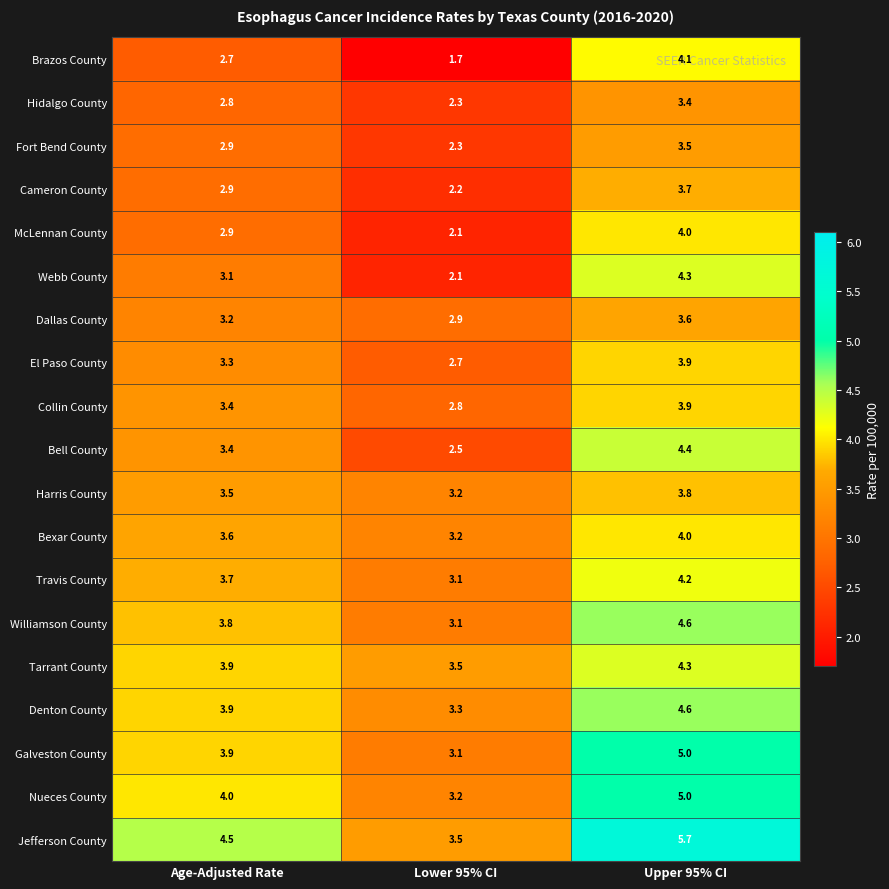

What is the sum of the Brazos County values at Age-Adjusted Rate and Lower 95% CI?

4.4